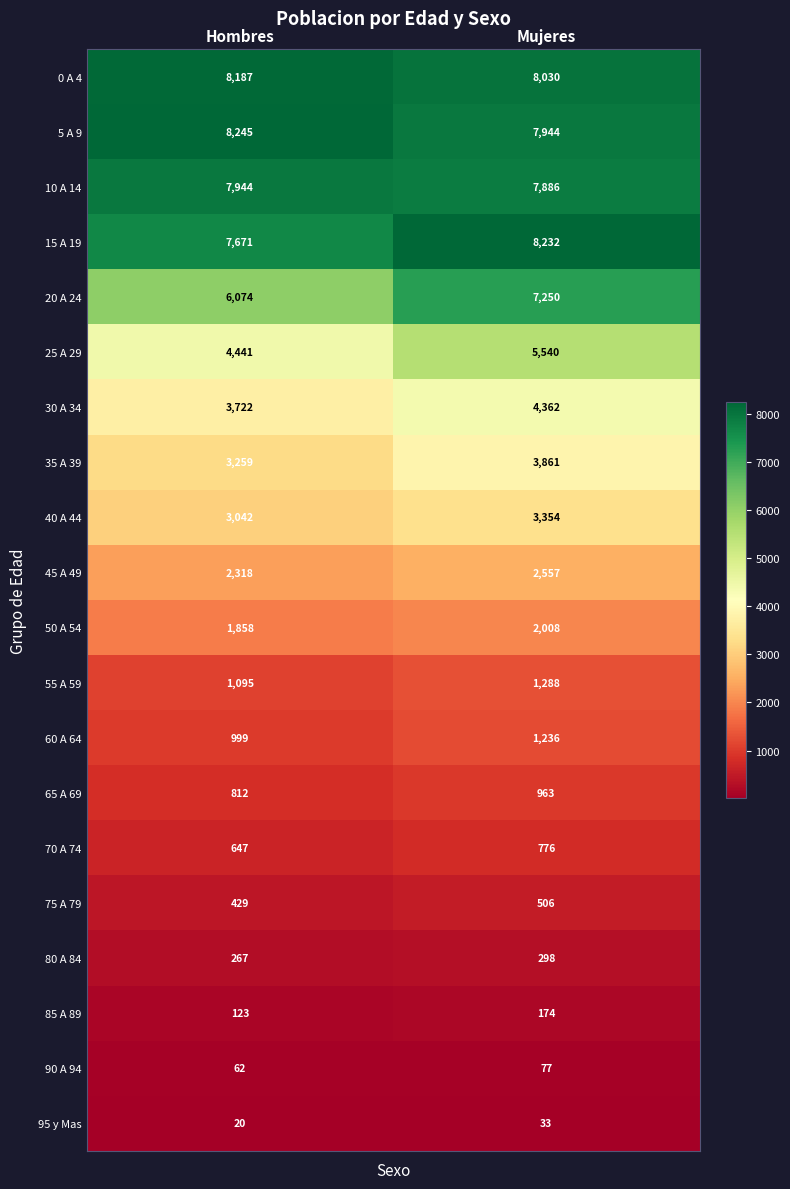

Which label corresponds to the largest value in the chart?

Hombres